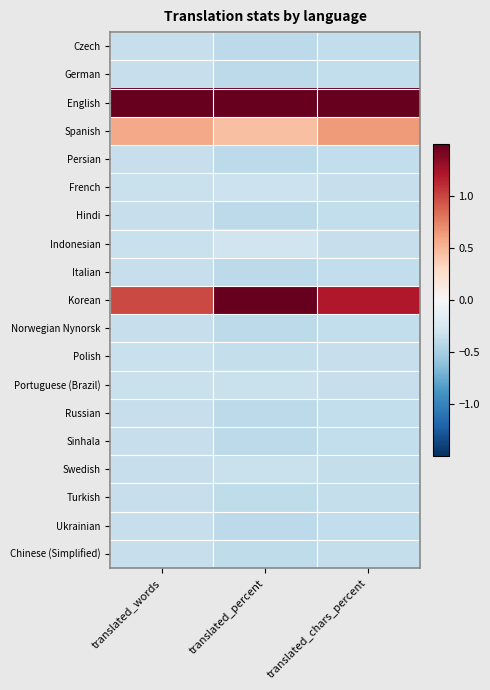

What is the spread (max minus min) of values at translated_percent?

1.9